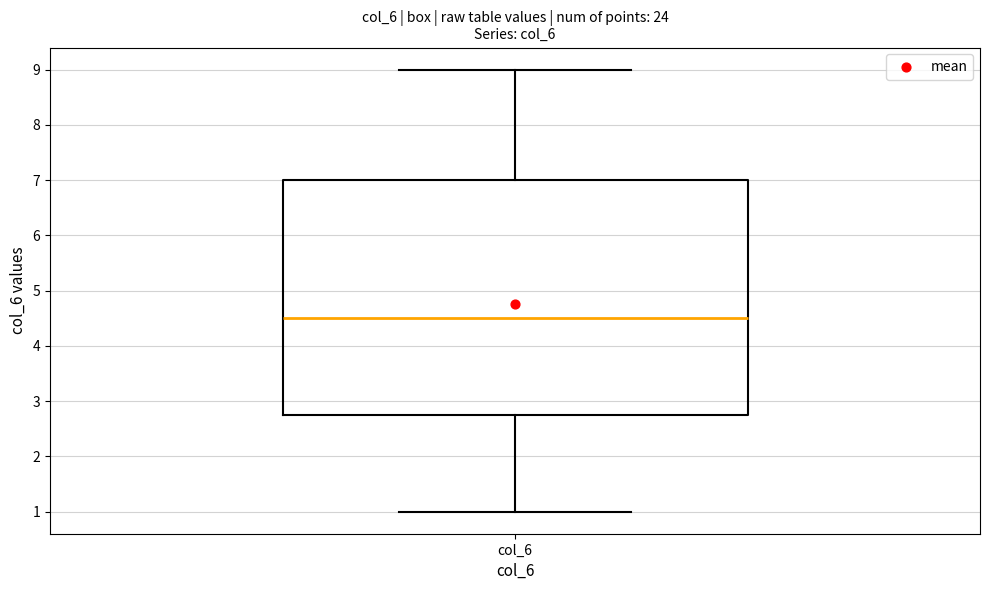

Transcribe this box plot: give where the median line is, the range the box spans, and where the two whiskers end, as read against the y-axis. The values are not printed on the chart, so give them approximately, as read against the axis.

median 4.5, box 2.8 to 7.0, whiskers 1.0 to 9.0